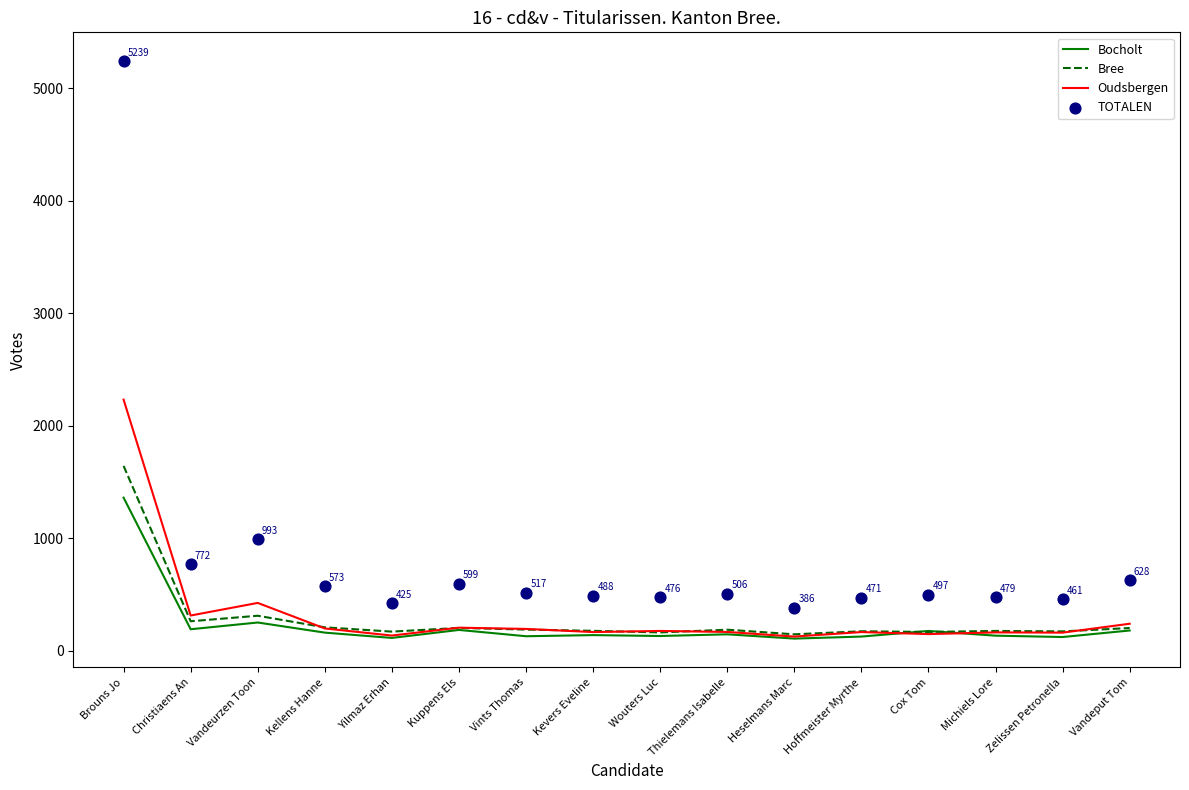

Which series contains the lowest Y value?

Bocholt